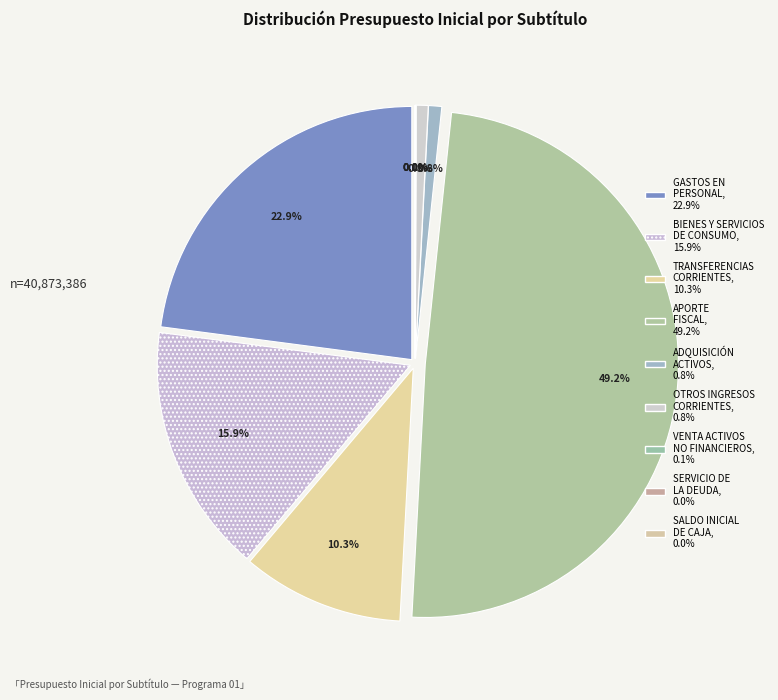

Combined, what portion of the pie is VENTA DE ACTIVOS NO FINANCIEROS and ADQUISICIÓN DE ACTIVOS NO FINANCIEROS?

0.9%